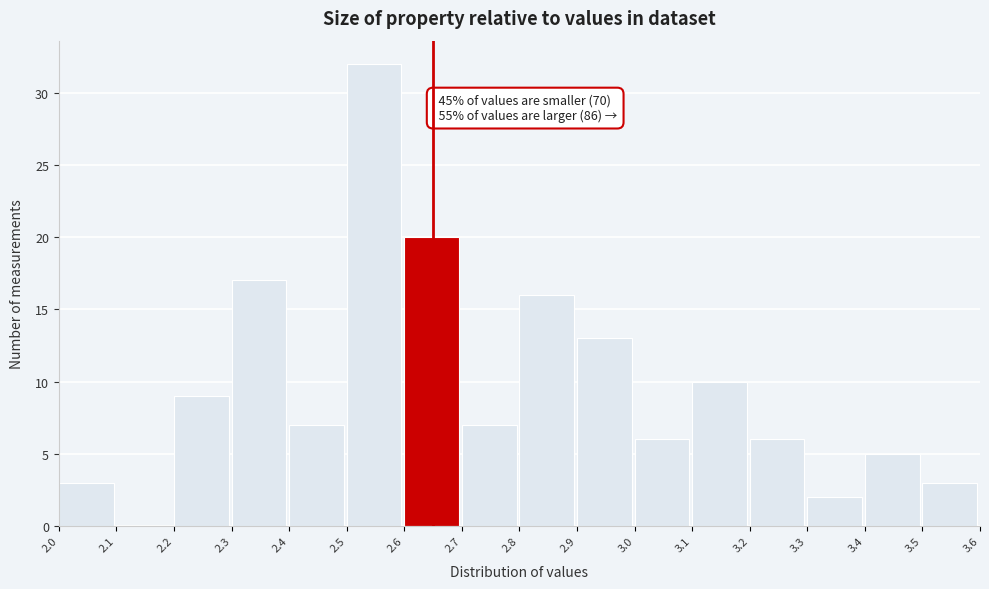

Which range on the x-axis has the tallest bar?

2.5 to 2.6